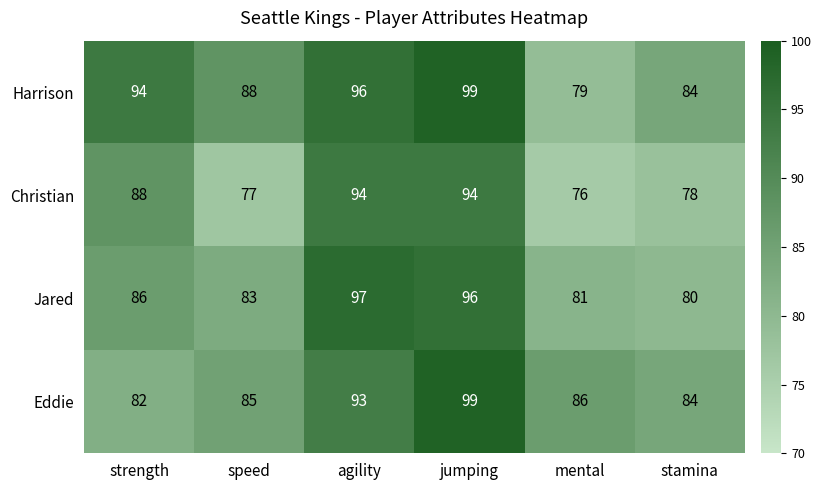

What is the spread (max minus min) of values at stamina?

6